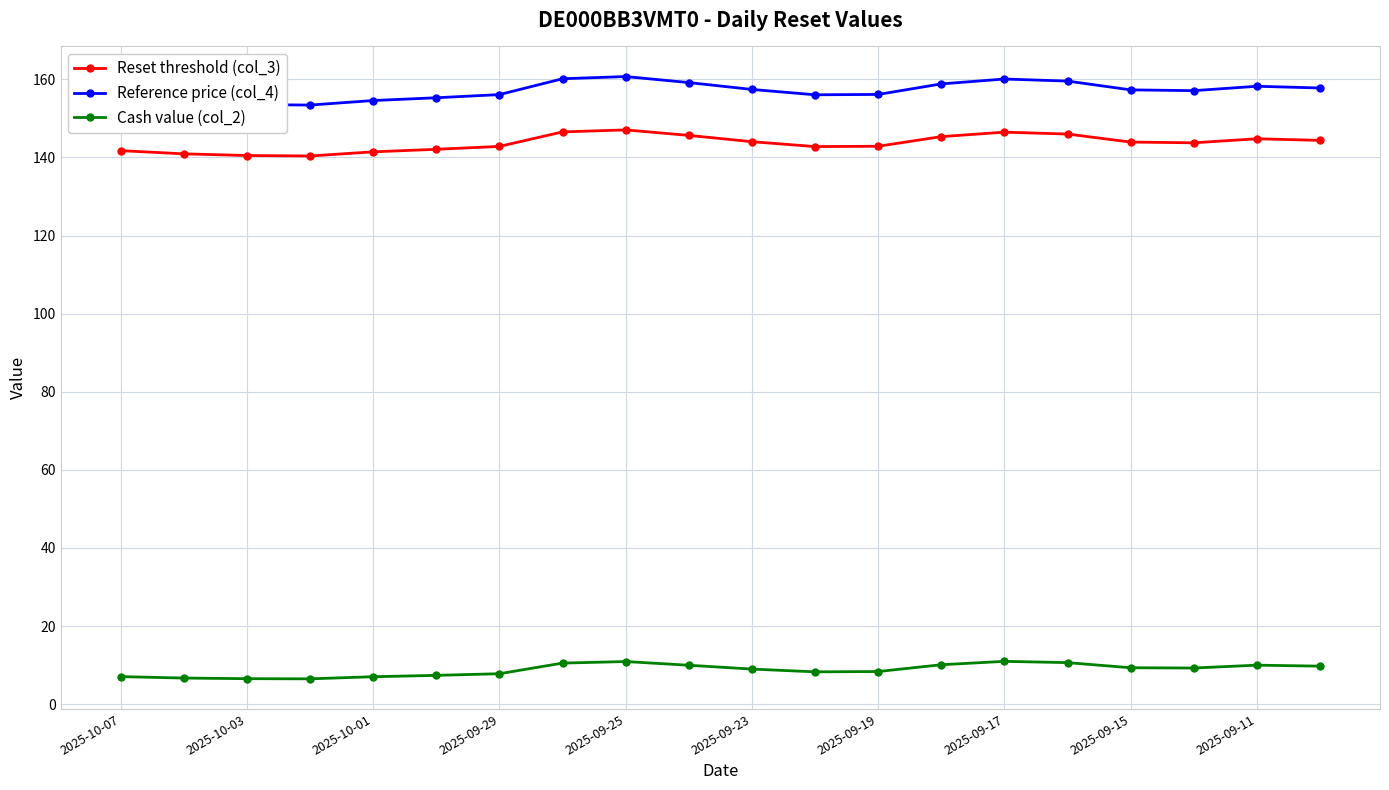

How many distinct data groups are displayed?

3